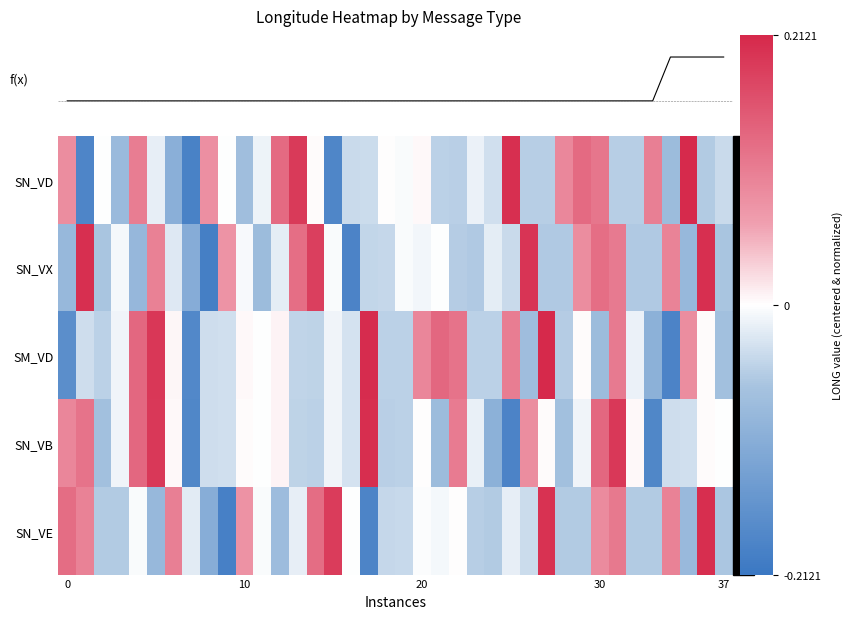

How many values in SN_VX are above zero?

11